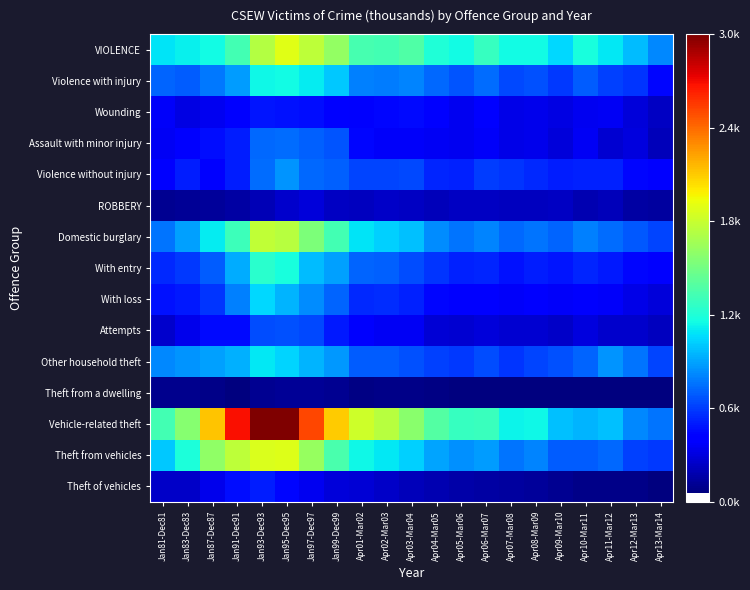

Between Apr10-Mar11 and Apr11-Mar12, which series saw the biggest shift?

Other household theft